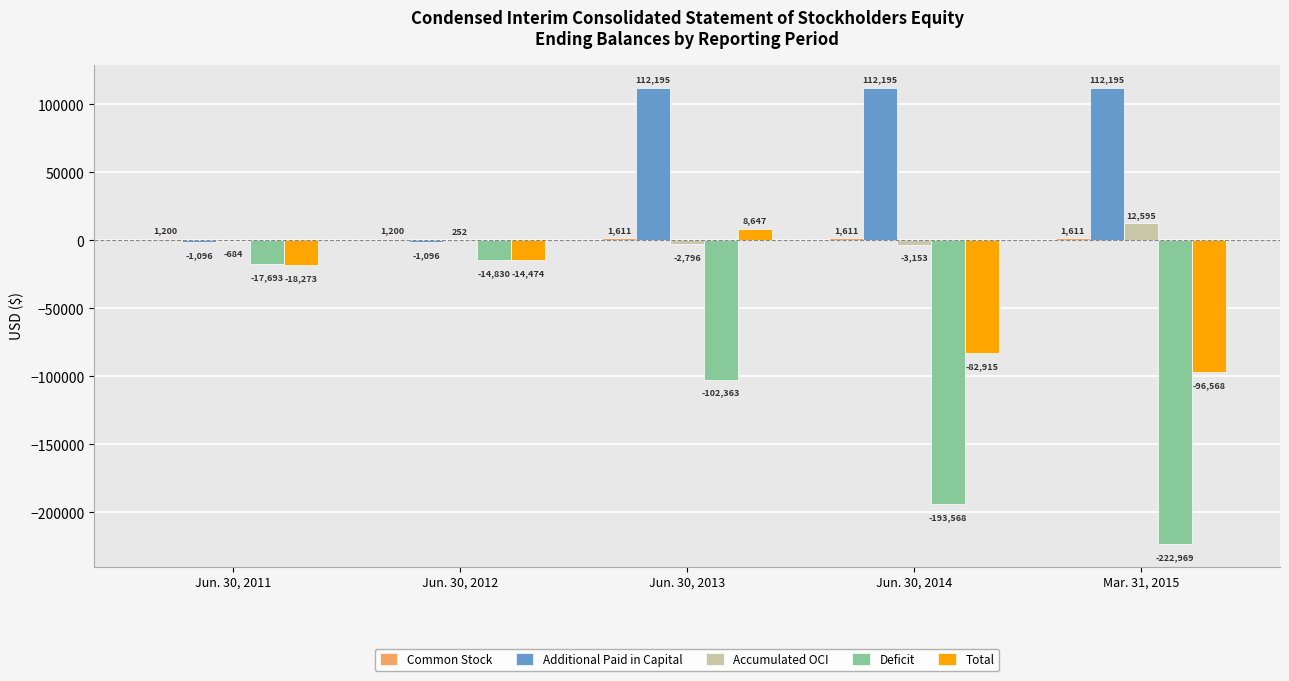

What is the sum of all Additional Paid in Capital values?

334393